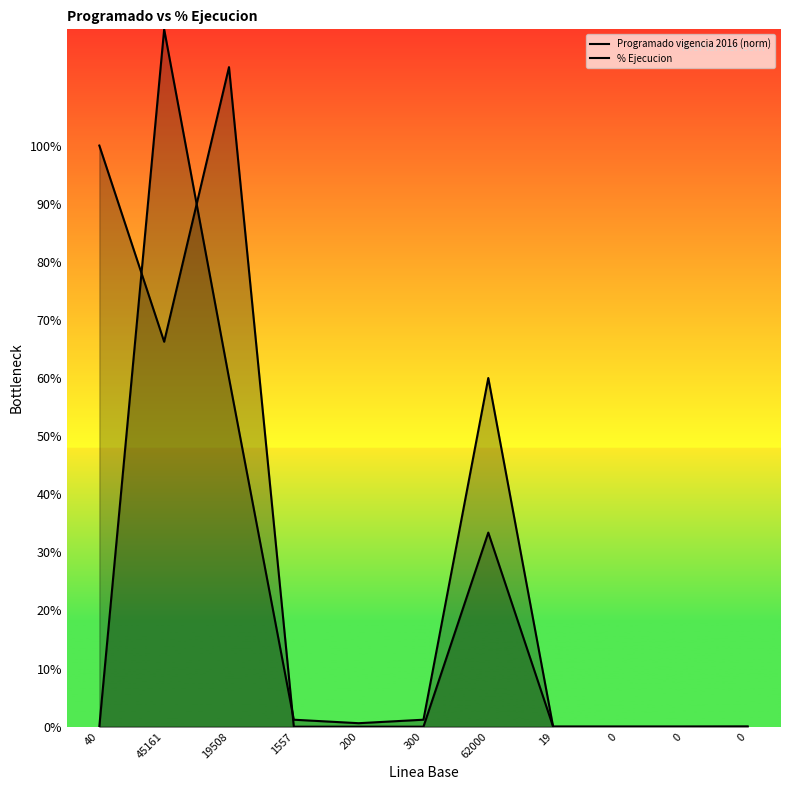

Where is the first local maximum for % Ejecucion?

19508